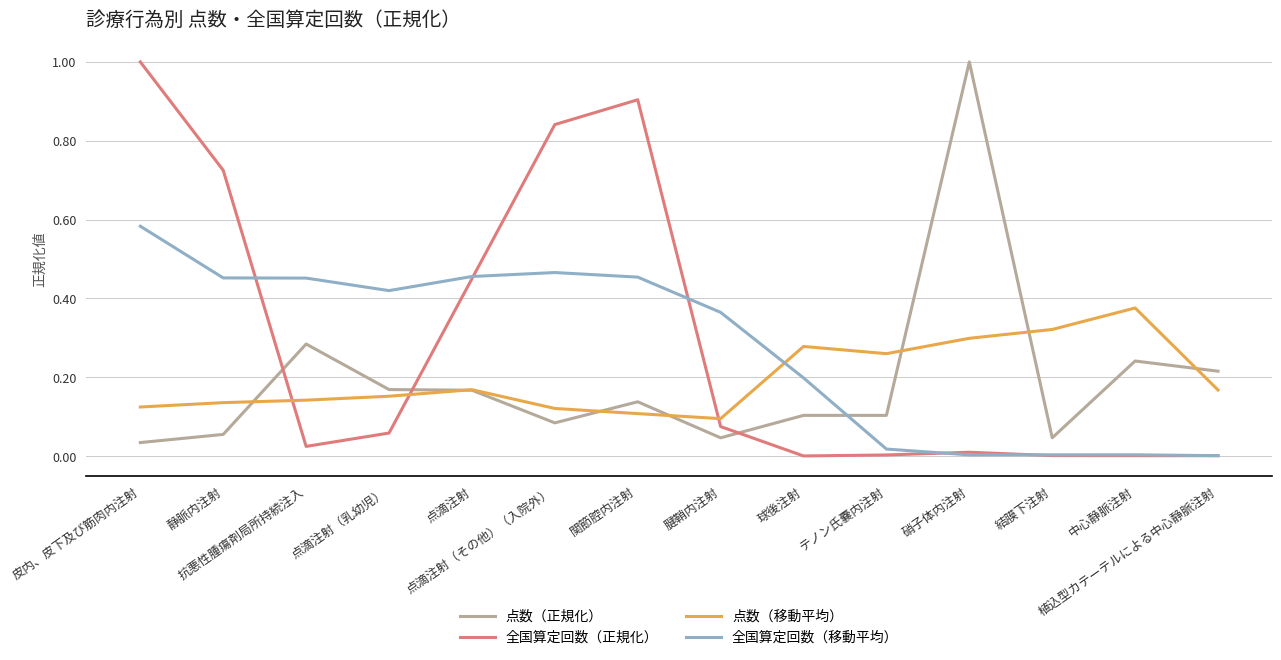

What is the maximum value shown in the chart?

1.0